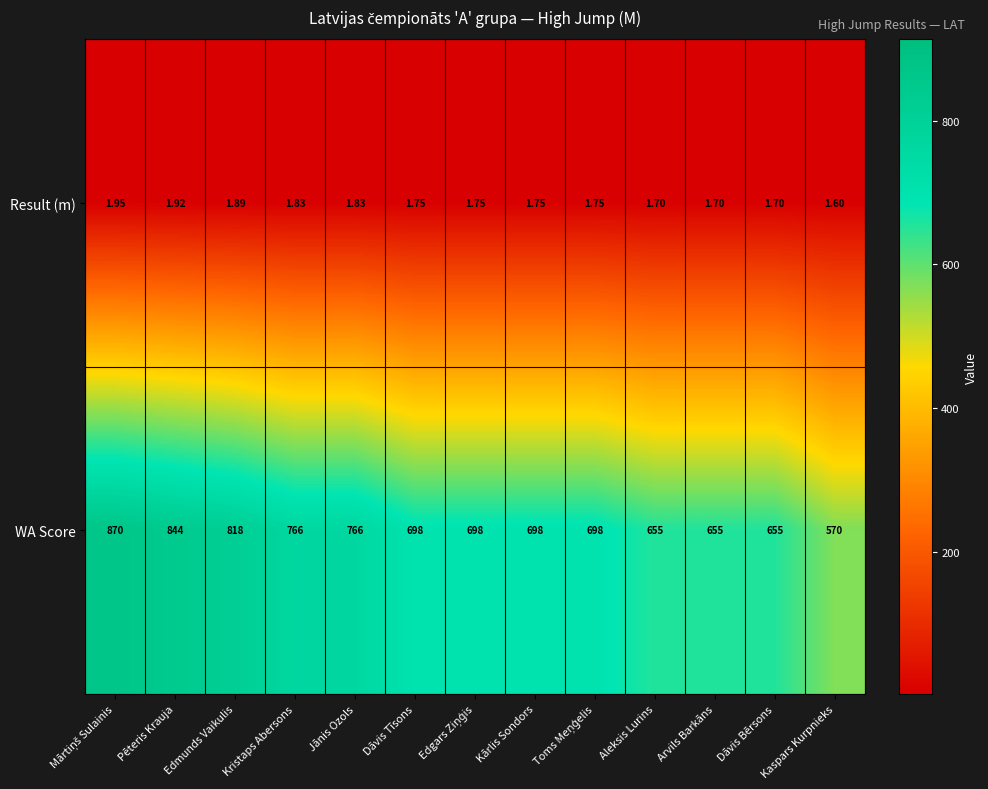

Which series changed the most between Kristaps Abersons and Kaspars Kurpnieks?

WA Score